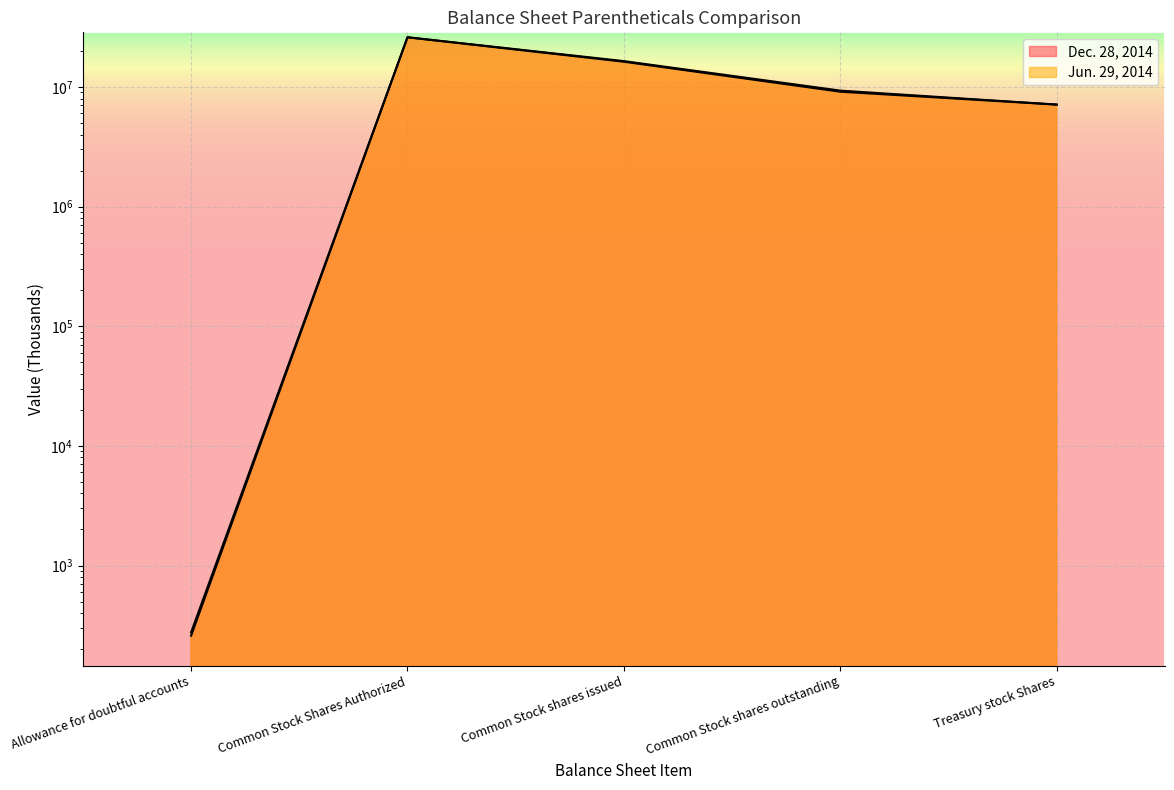

Is the value of Jun. 29, 2014 at Allowance for doubtful accounts greater than the value of Dec. 28, 2014 at Common Stock shares outstanding?

No